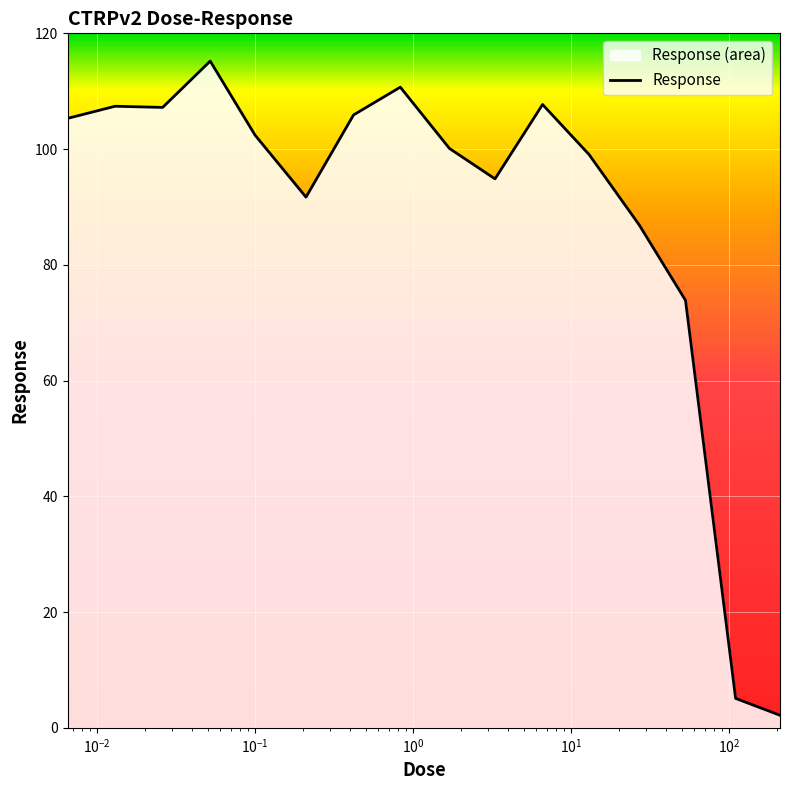

What is the difference between the maximum and minimum values?

113.0